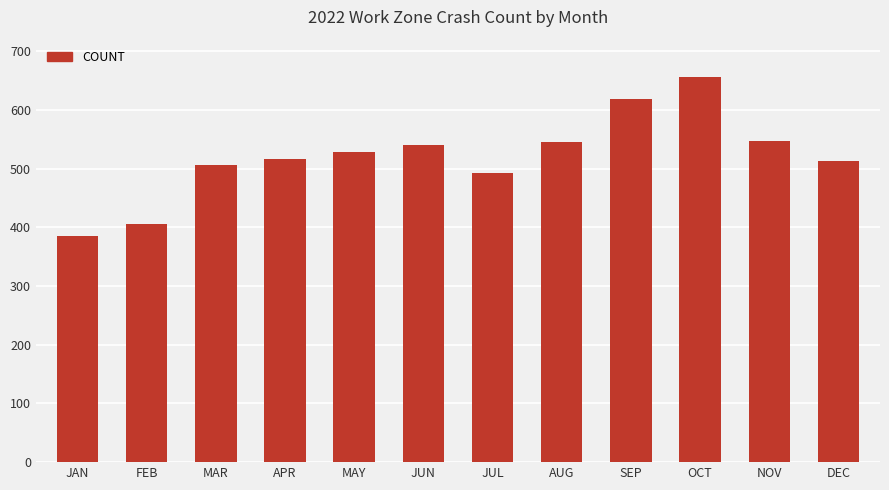

Count the number of categories in the chart.

12